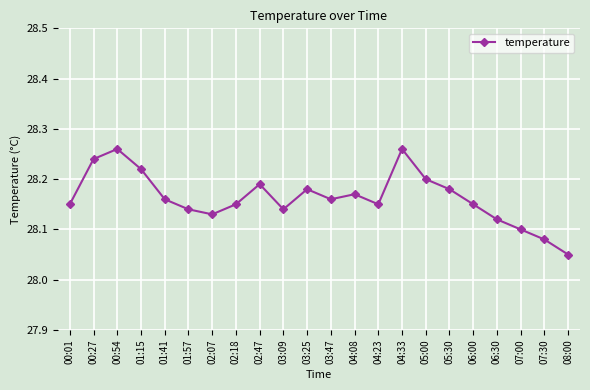

The value at 05:00 is 40.2. True or false?

False